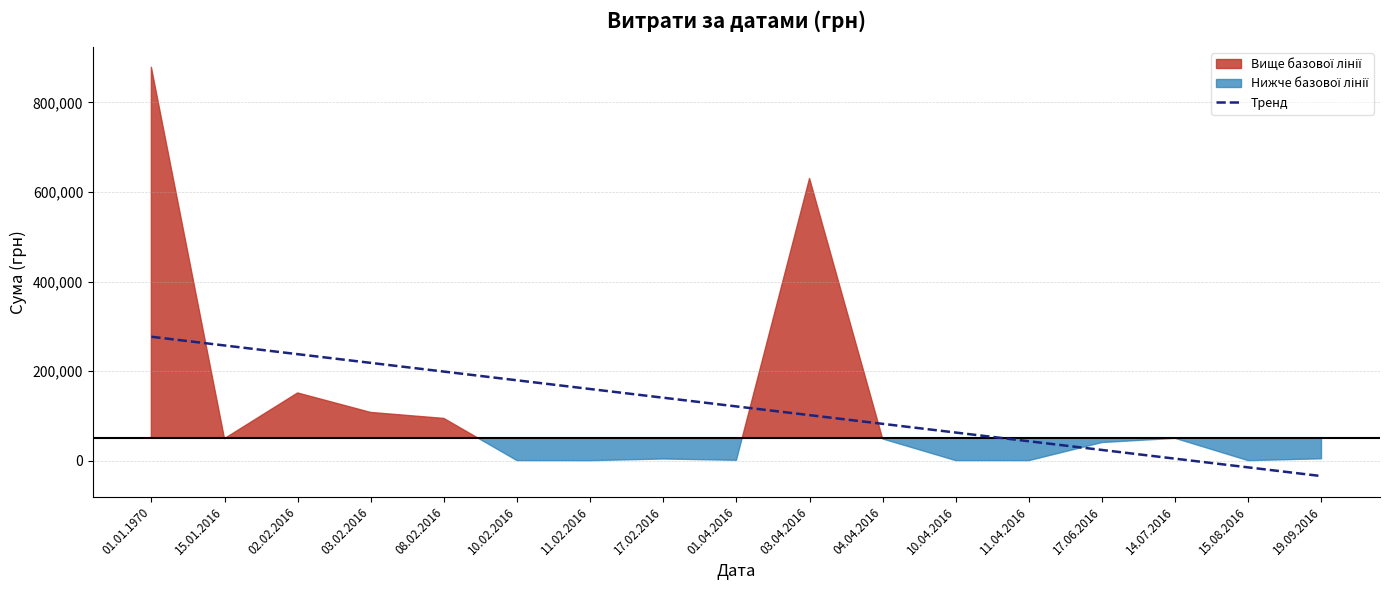

What position from the left is 10.02.2016?

6